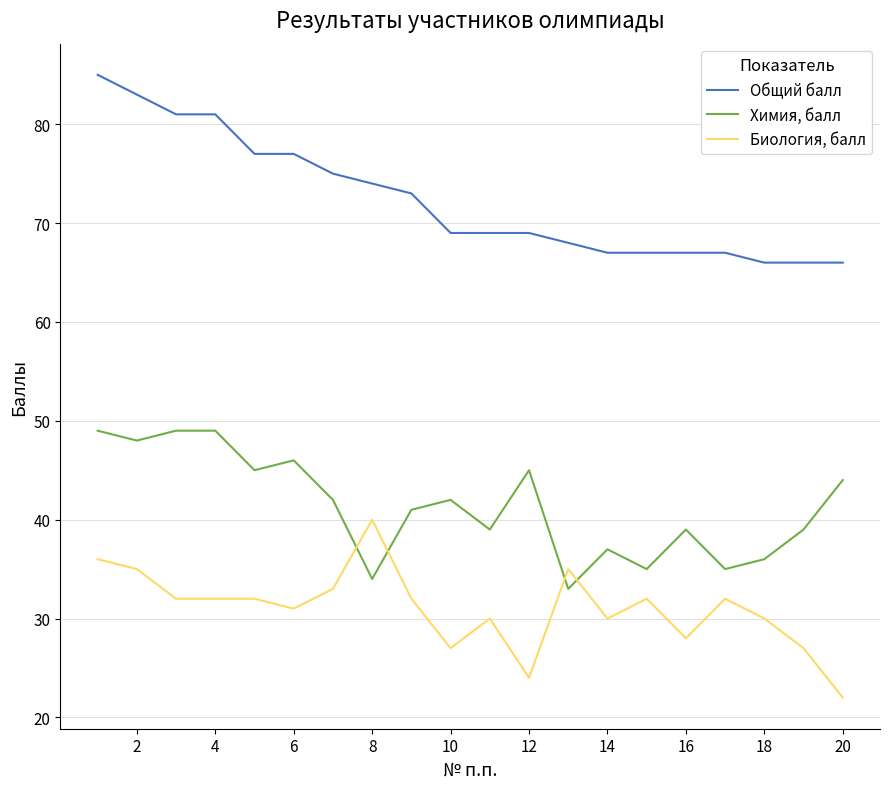

What is the difference between the maximum and minimum values in the Химия, балл series?

16